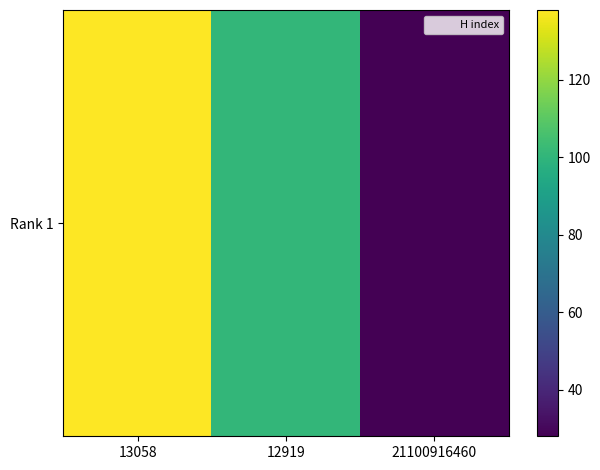

The value at 21100916460 is 38. True or false?

False